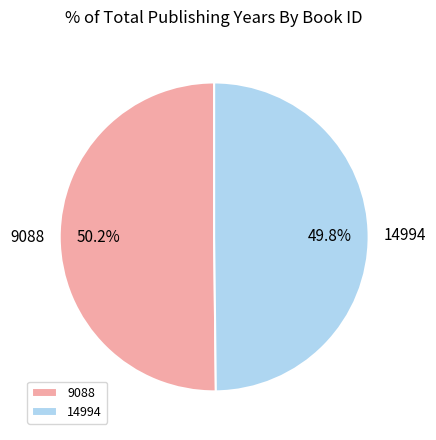

To the nearest percent, what portion does 9088 represent?

50%